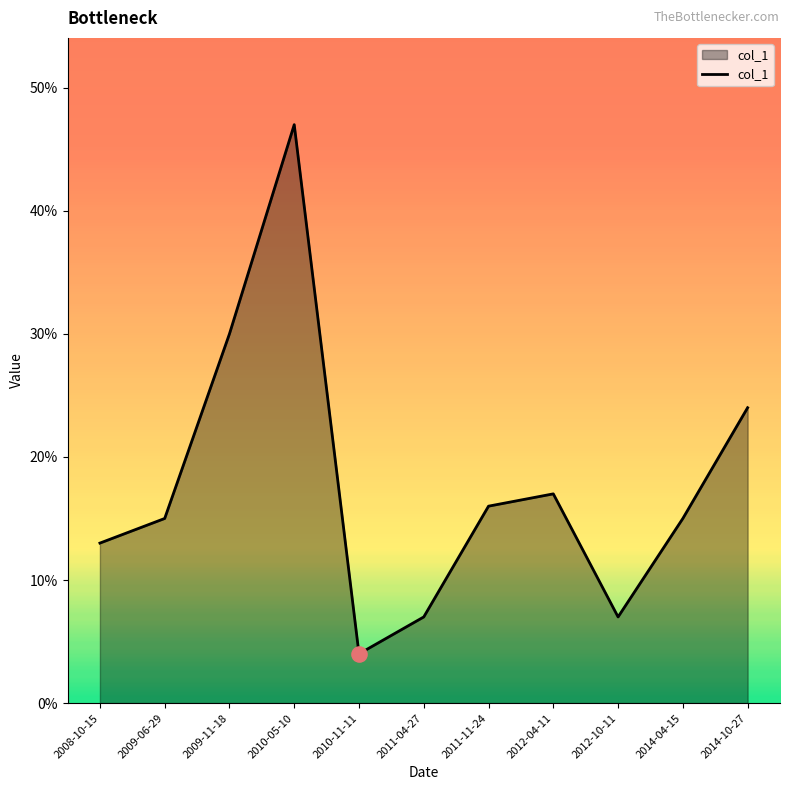

What is the change in value from 2011-11-24 to 2012-10-11?

-0.1